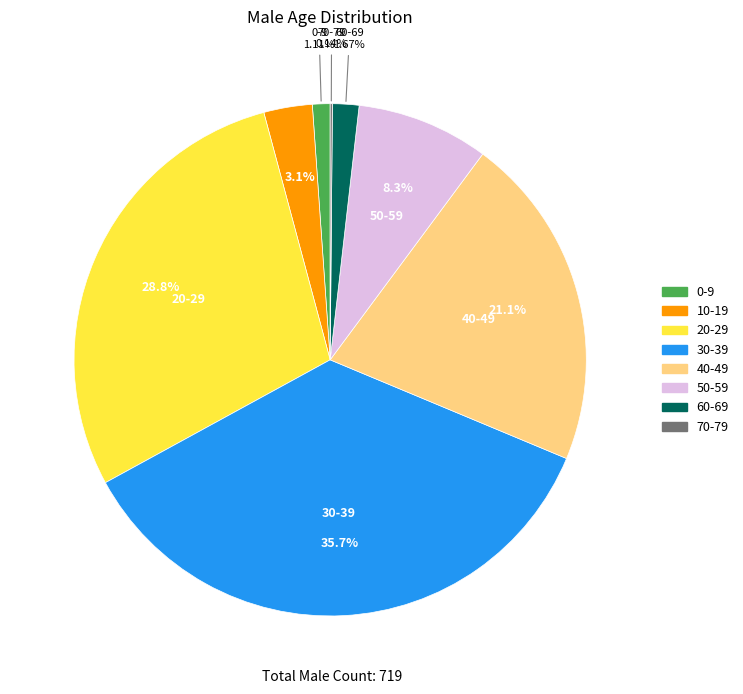

Do 20-29 and 0-9 together represent more than half of the pie?

No